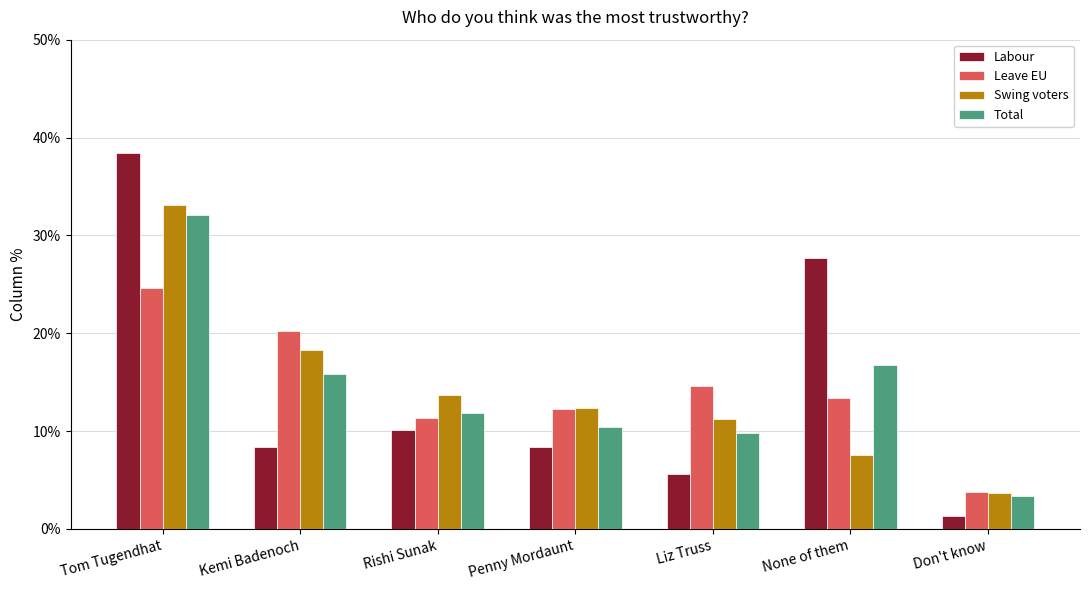

Reading left to right, transcribe all the data shown in this chart.

Labour: 38.5	8.4	10.2	8.4	5.6	27.7	1.3
Leave EU: 24.6	20.2	11.3	12.3	14.6	13.3	3.7
Swing voters: 33.1	18.3	13.7	12.4	11.3	7.6	3.6
Total: 32.0	15.8	11.8	10.4	9.8	16.8	3.4